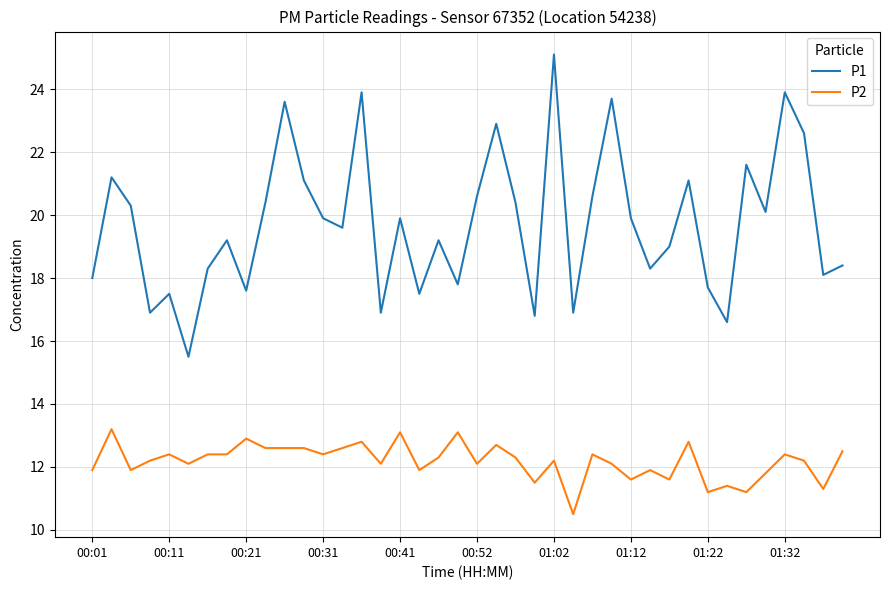

What is the difference between the maximum and minimum values in the P2 series?

2.7